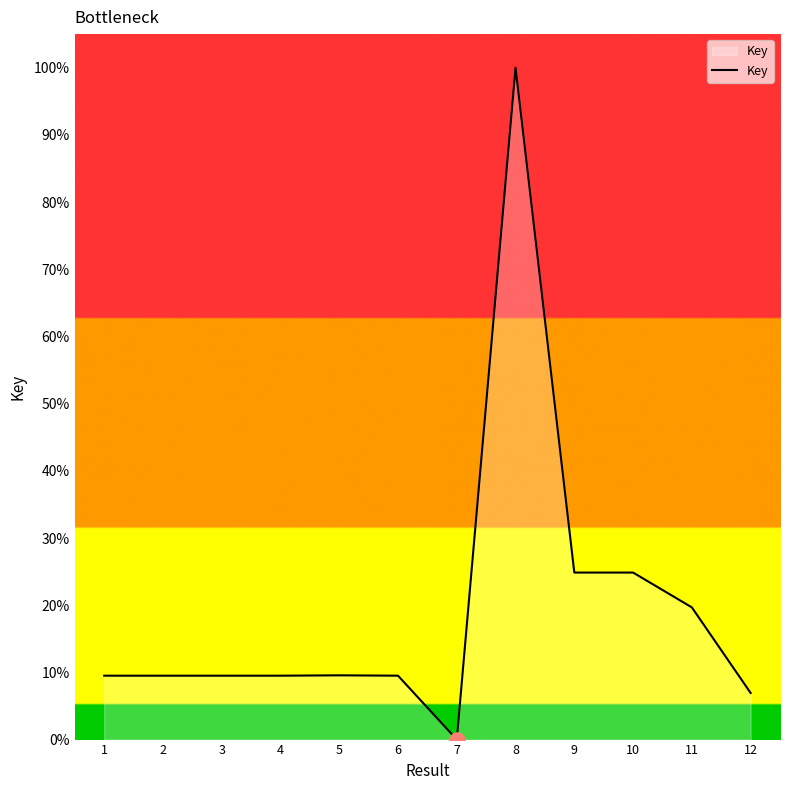

What is the change in value from 3 to 12?

-2.6